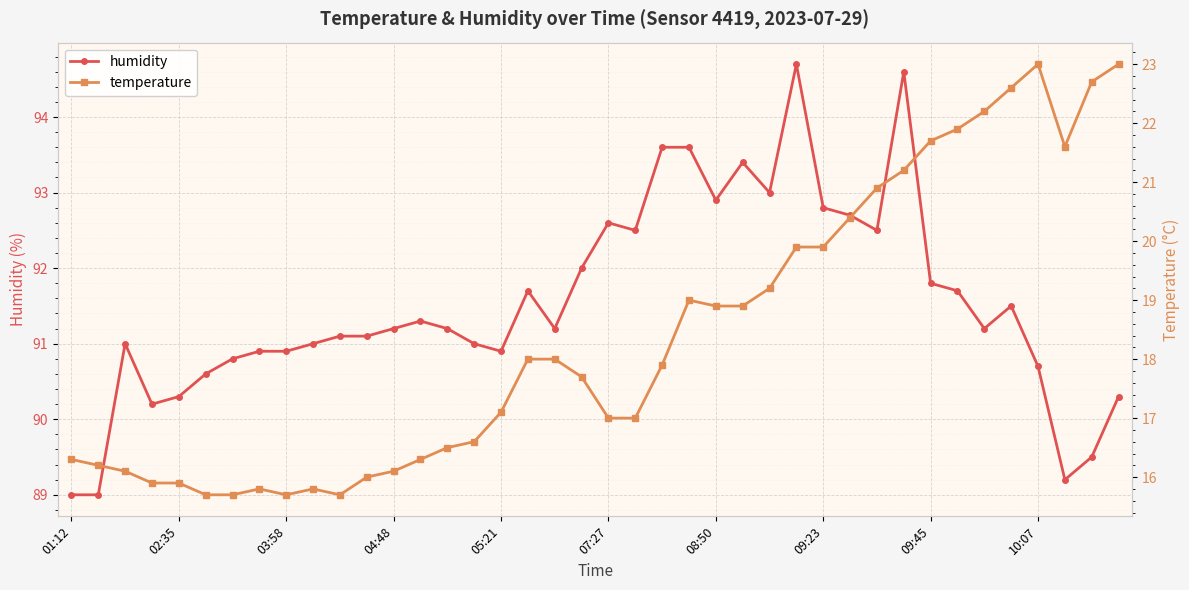

Rank the series at 38 from highest to lowest value.

humidity, temperature